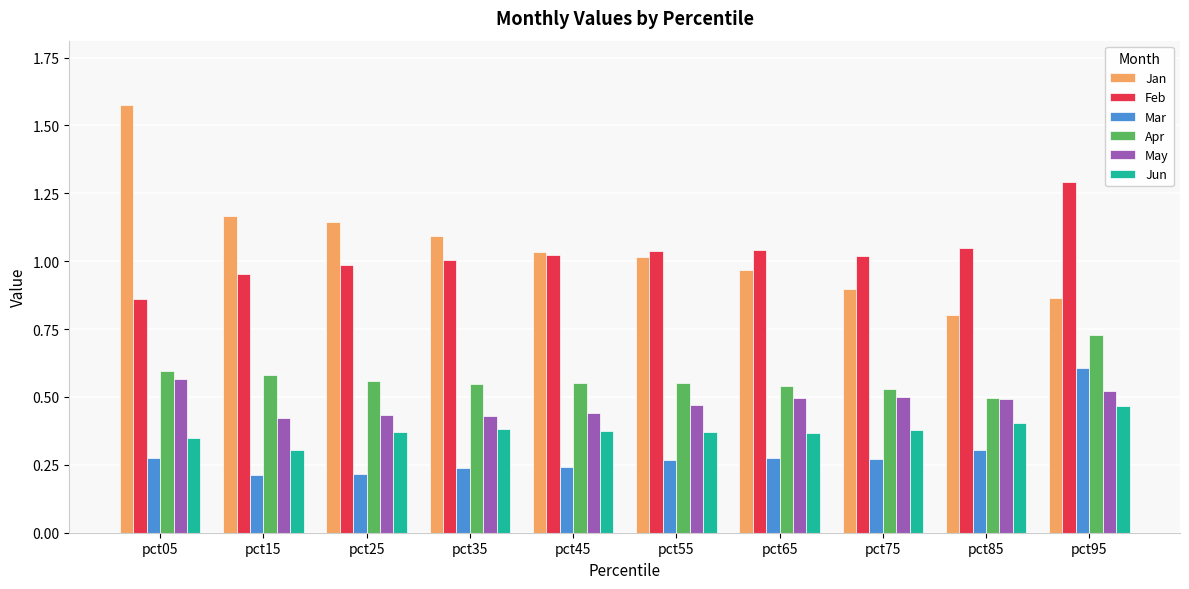

At how many categories does at least one series exceed 0?

10